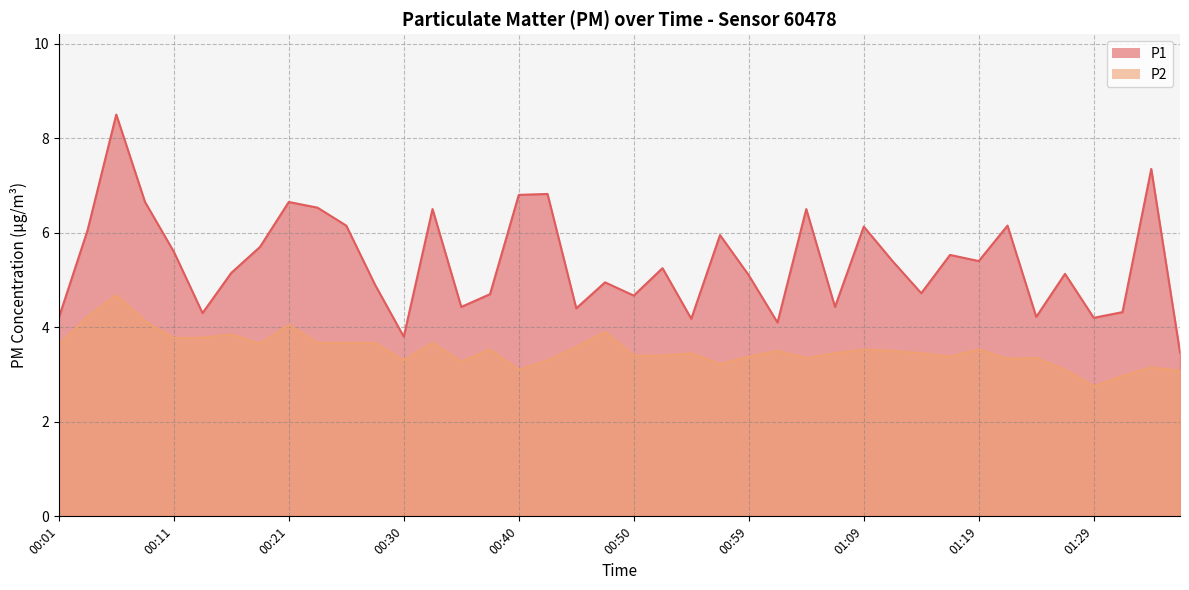

Reading left to right, extract all data points from this chart.

P1: 00:01=4.2	00:04=6.0	00:06=8.5	00:08=6.7	00:11=5.6	00:13=4.3	00:16=5.2	00:18=5.7	00:21=6.7	00:23=6.5	00:25=6.2	00:28=4.9	00:30=3.8	00:33=6.5	00:35=4.4	00:37=4.7	00:40=6.8	00:42=6.8	00:45=4.4	00:47=5.0	00:50=4.7	00:52=5.2	00:54=4.2	00:57=6.0	00:59=5.1	01:02=4.1	01:04=6.5	01:07=4.4	01:09=6.1	01:11=5.4	01:14=4.7	01:16=5.5	01:19=5.4	01:21=6.2	01:24=4.2	01:26=5.1	01:29=4.2	01:31=4.3	01:34=7.3	01:36=3.5
P2: 00:01=3.6	00:04=4.2	00:06=4.7	00:08=4.1	00:11=3.8	00:13=3.8	00:16=3.9	00:18=3.6	00:21=4.0	00:23=3.7	00:25=3.7	00:28=3.7	00:30=3.3	00:33=3.7	00:35=3.3	00:37=3.5	00:40=3.1	00:42=3.3	00:45=3.6	00:47=3.9	00:50=3.4	00:52=3.4	00:54=3.5	00:57=3.2	00:59=3.4	01:02=3.5	01:04=3.4	01:07=3.5	01:09=3.5	01:11=3.5	01:14=3.5	01:16=3.4	01:19=3.5	01:21=3.3	01:24=3.4	01:26=3.1	01:29=2.8	01:31=3.0	01:34=3.1	01:36=3.1